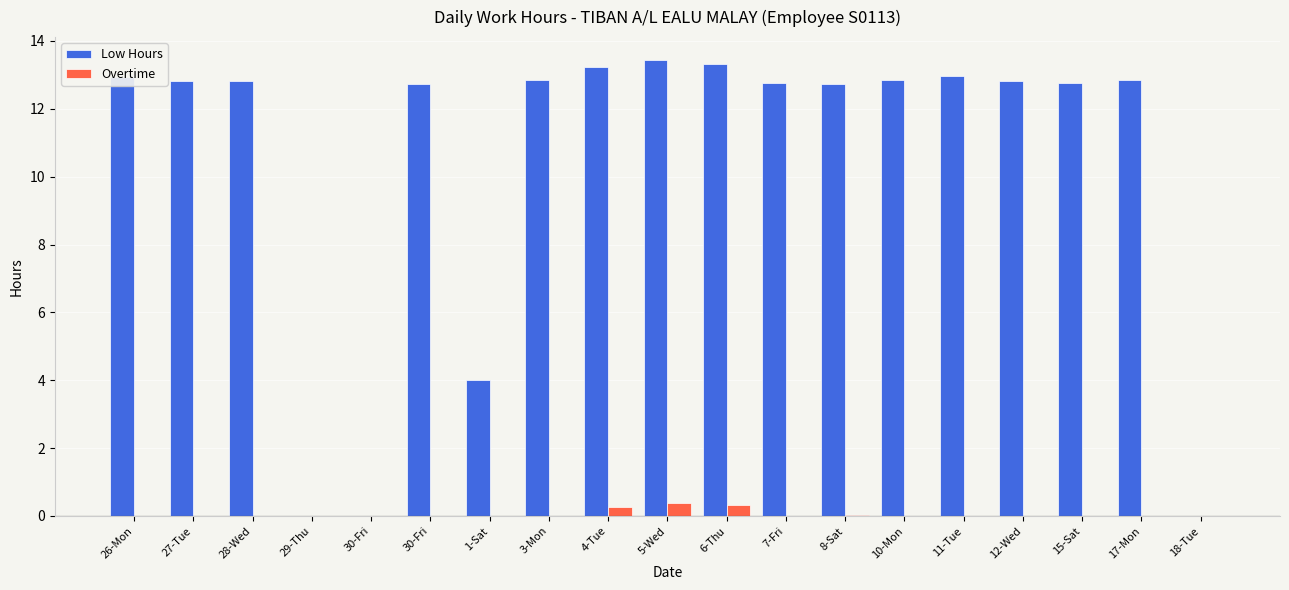

List the labels in order of Low Hours value, largest first.

5-Wed, 6-Thu, 4-Tue, 11-Tue, 26-Mon, 3-Mon, 10-Mon, 17-Mon, 27-Tue, 28-Wed, 12-Wed, 7-Fri, 15-Sat, 30-Fri, 8-Sat, 1-Sat, 29-Thu, 30-Fri, 18-Tue